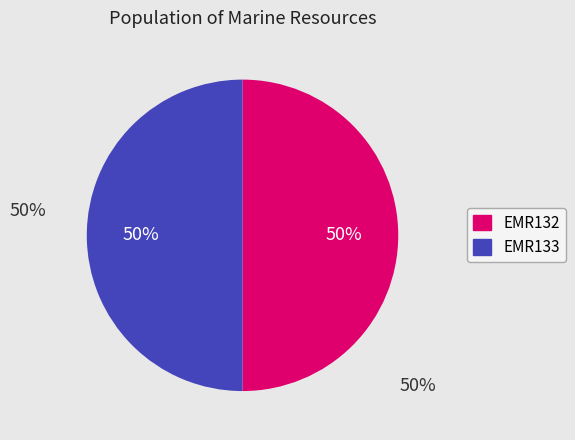

Approximately how many times larger is the value at EMR133 compared to EMR132?

1.0